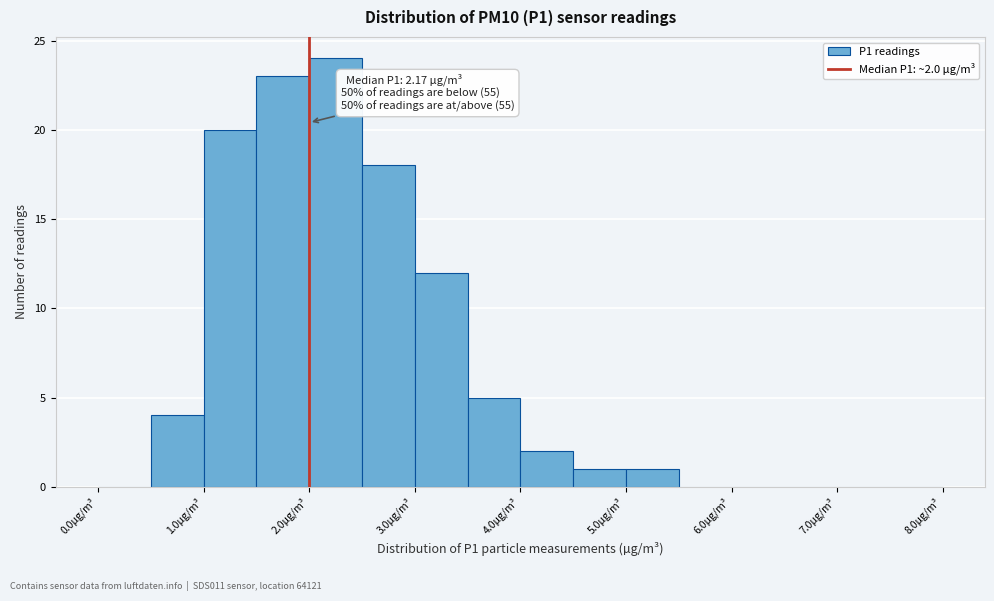

Over which range of the x-axis is the bar tallest?

2.0 to 2.5